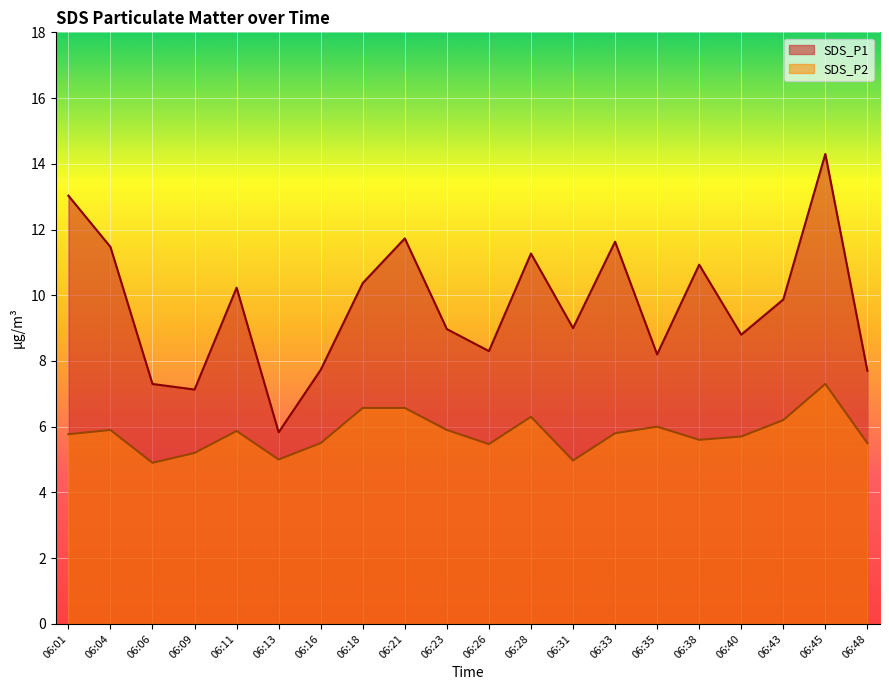

What is the sum of the SDS_P1 values at 06:06 and 06:33?

18.9